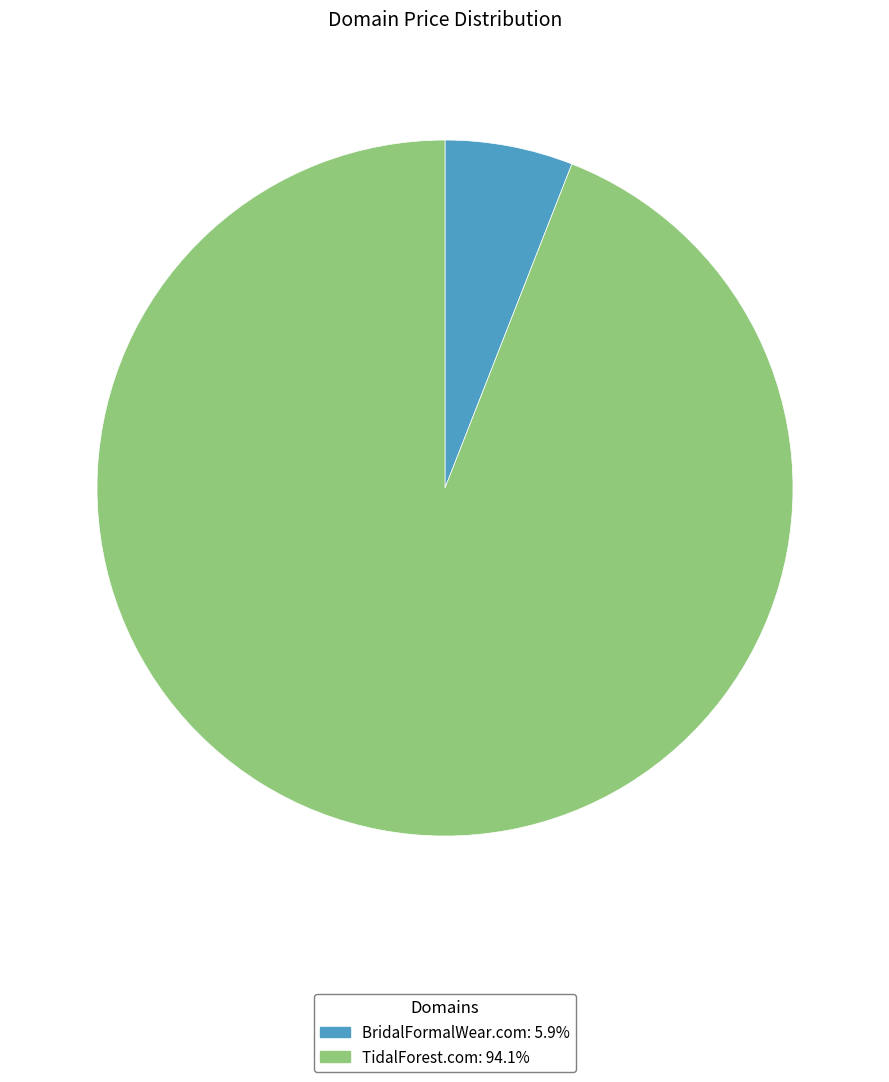

Rank the categories by value from lowest to highest.

BridalFormalWear.com, TidalForest.com